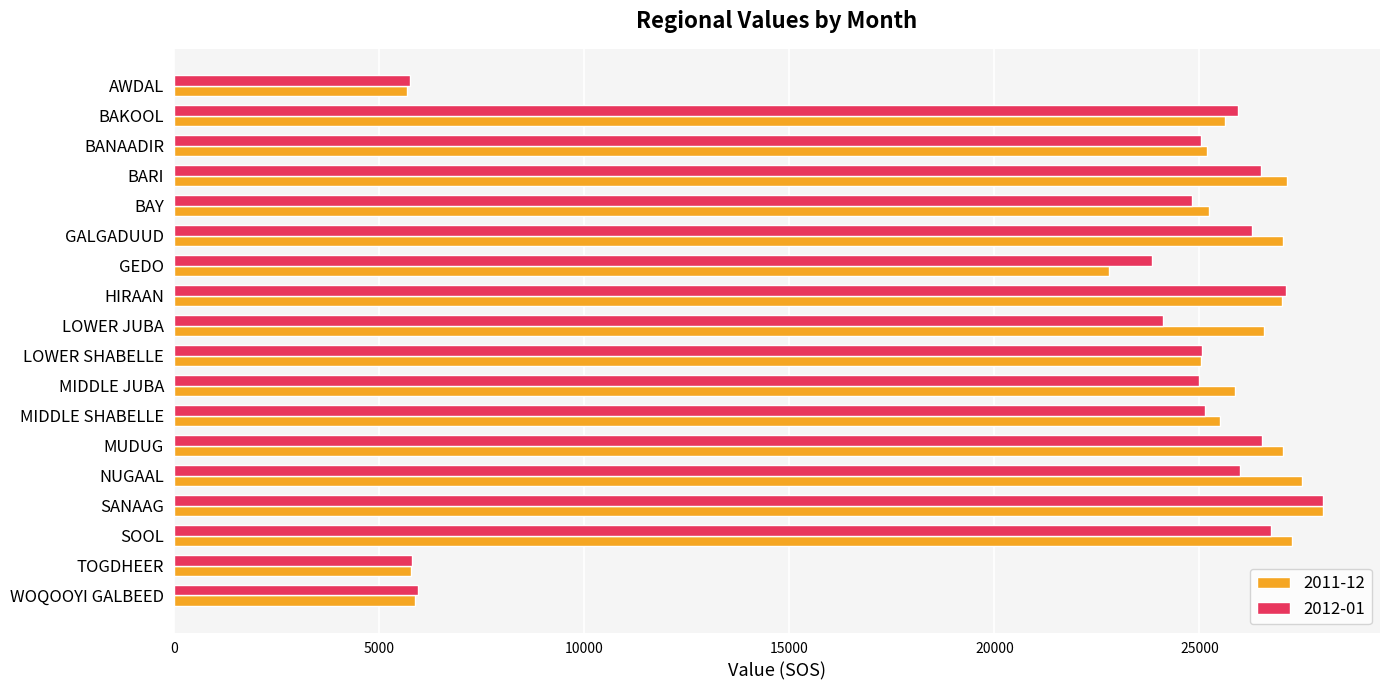

What is the average value of the 2011-12 series?

22784.2